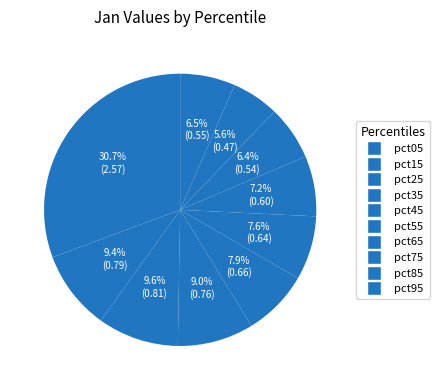

What portion of the pie excludes pct85?

94.4%